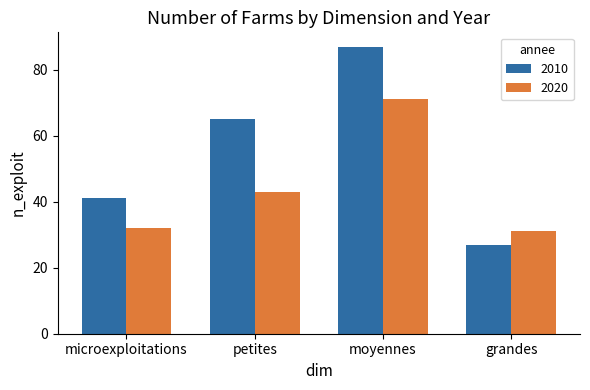

At which label is 2020 closest to 51?

petites